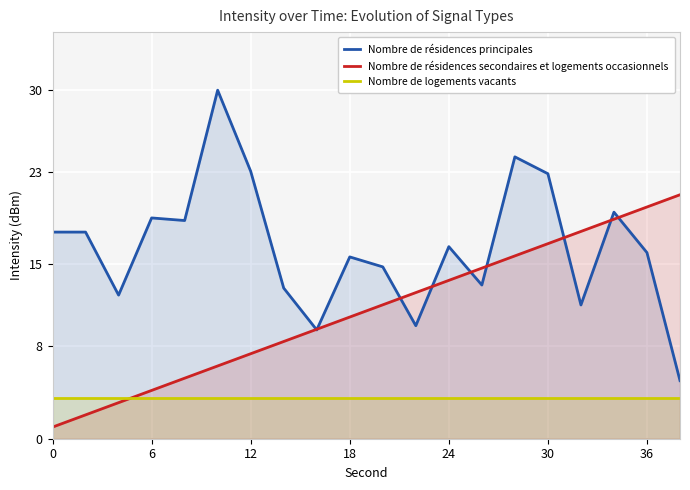

Which series changed the most between 12 and 18?

Nombre de résidences principales